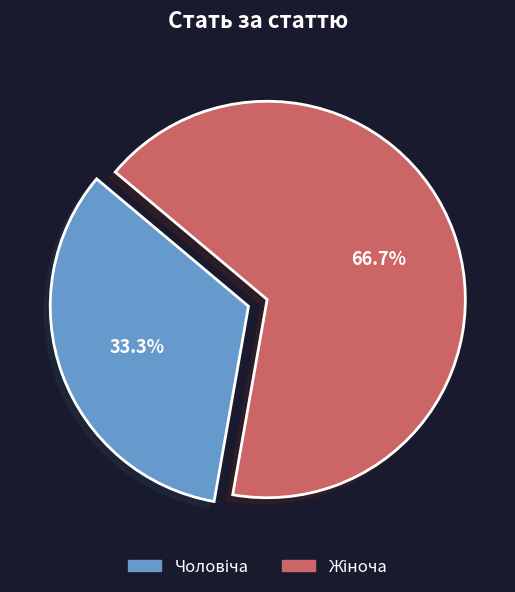

Is there any slice that represents more than half of the pie?

Yes